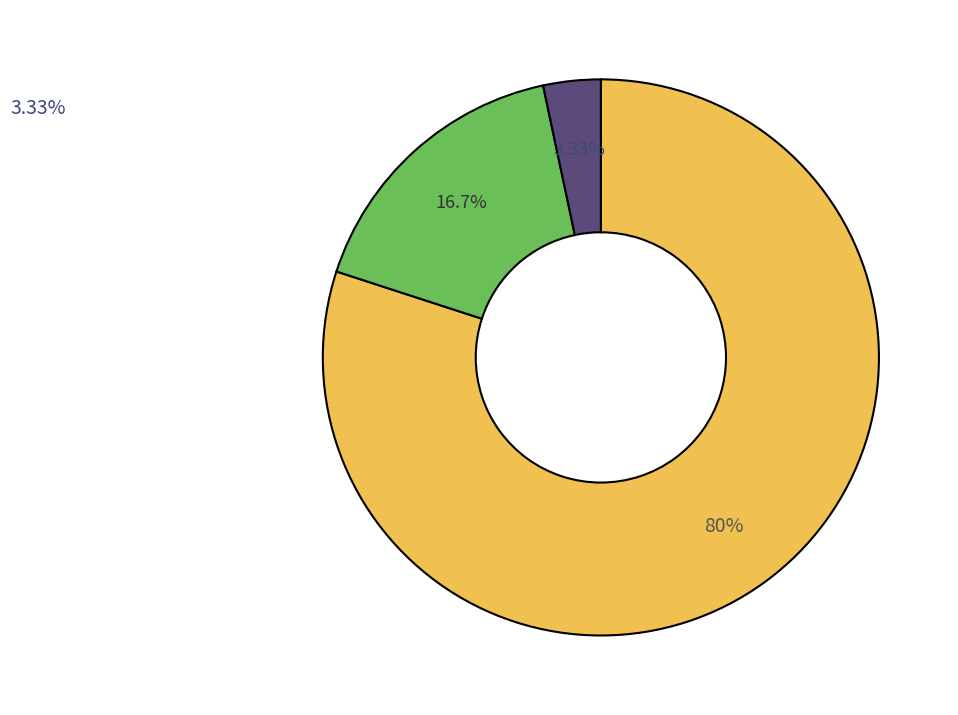

Does any single category account for the majority?

Yes